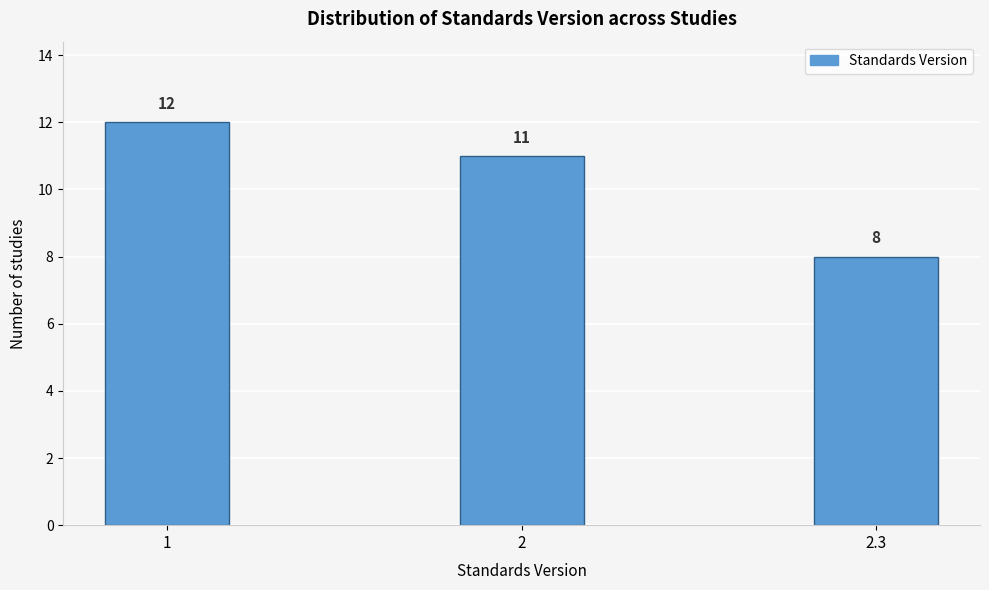

Reading left to right, list all the values displayed in this chart.

12	11	8